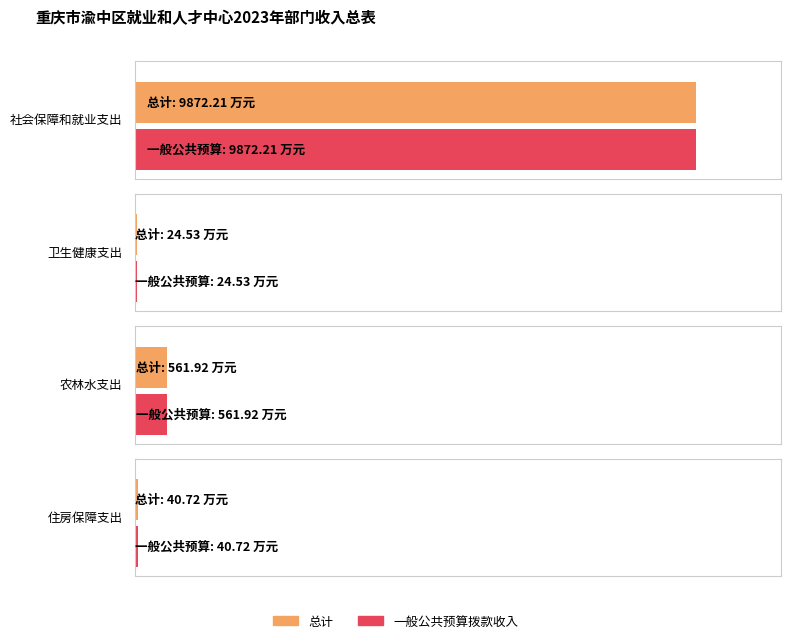

How many values in the 一般公共预算拨款收入 series exceed 561?

2